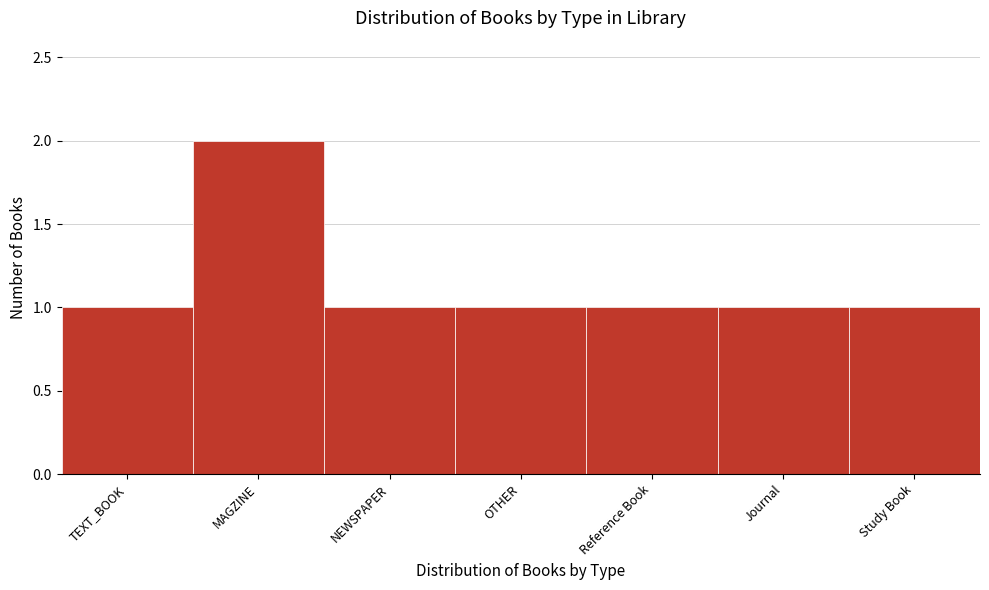

Reading left to right, what are all the values shown in this chart?

TEXT_BOOK=1	MAGZINE=2	NEWSPAPER=1	OTHER=1	Reference Book=1	Journal=1	Study Book=1